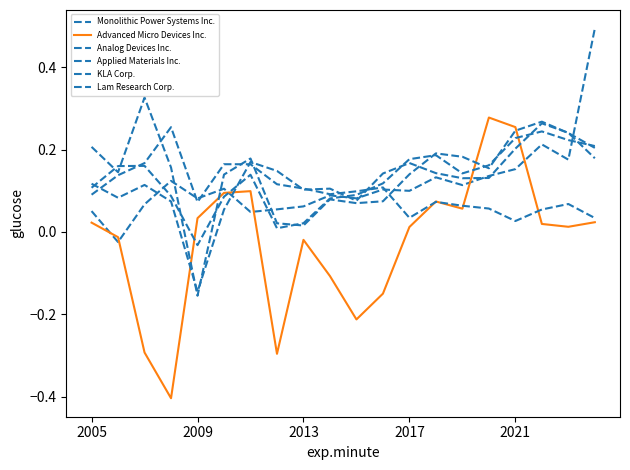

Is this an area chart (filled region under the line)?

No